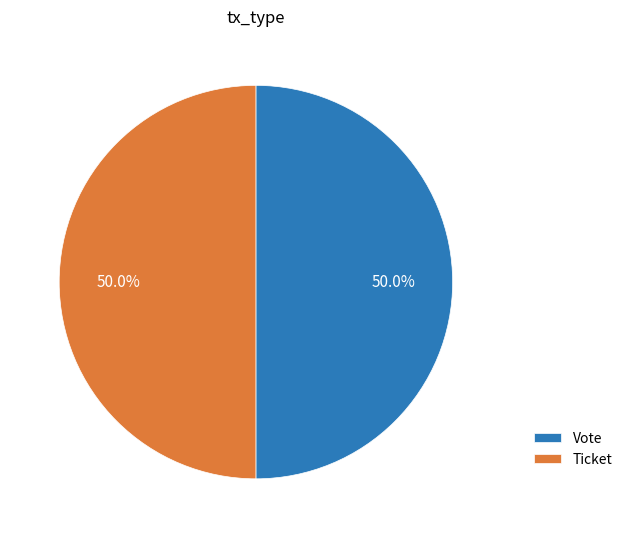

Approximately how many times larger is the value at Ticket compared to Vote?

1.0